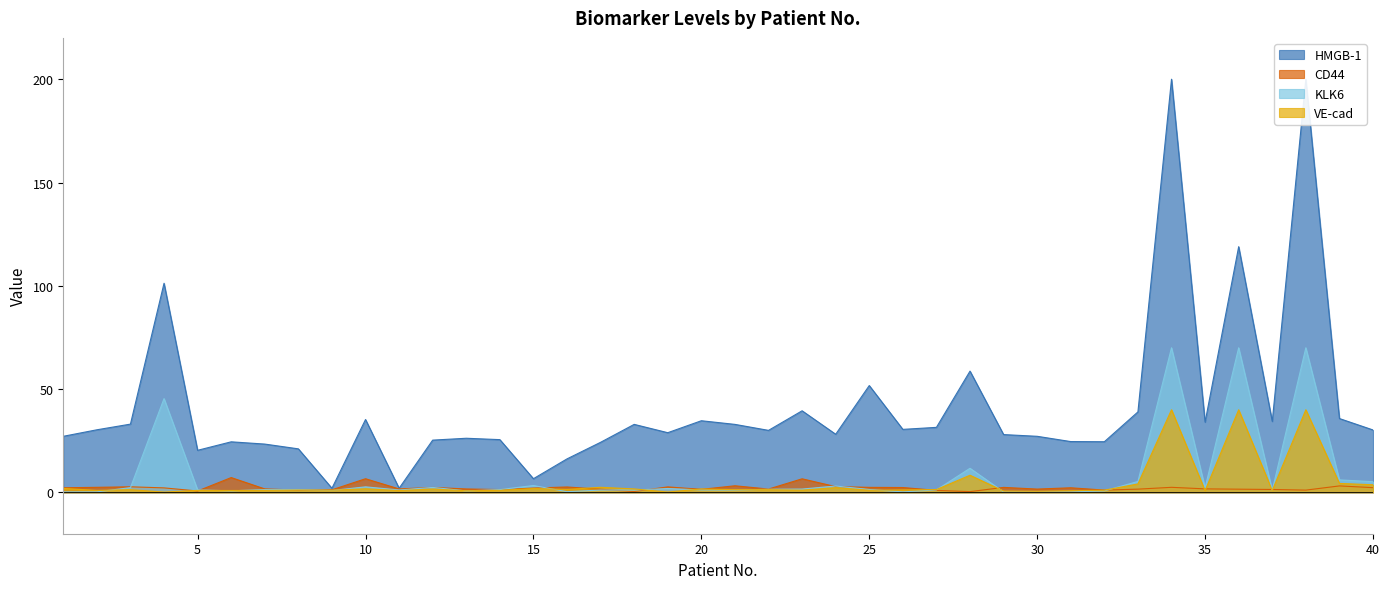

At 34, list the series in order from largest to smallest.

HMGB-1, KLK6, VE-cad, CD44